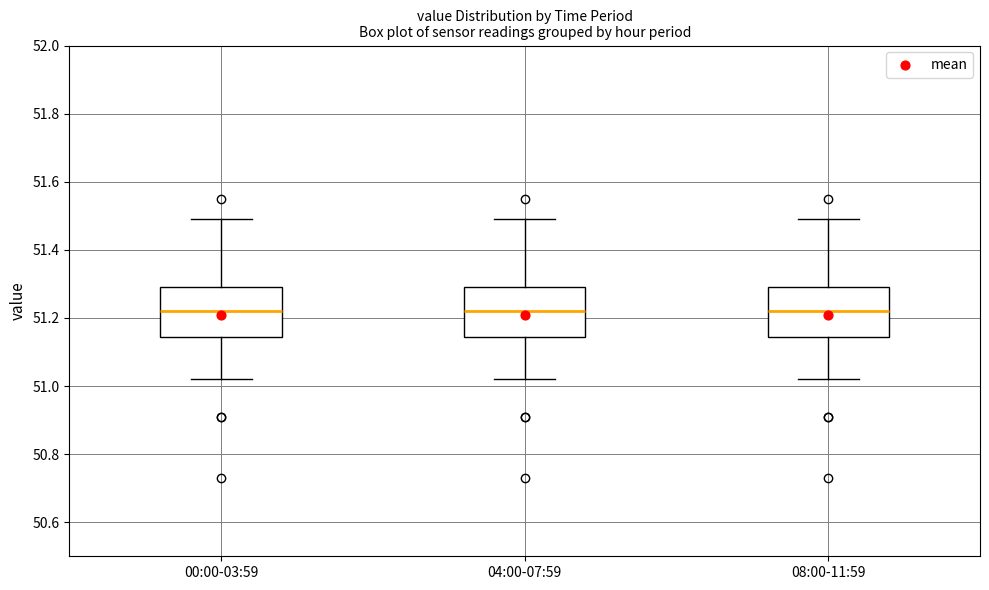

Reading left to right, read every box against the y-axis: the position of its median line, the range the box covers, and the ends of its whiskers. The values are not printed on the chart, so give them approximately, as read against the axis.

00:00-03:59: median 51.22, box 51.14 to 51.30, whiskers 51.02 to 51.50
04:00-07:59: median 51.22, box 51.14 to 51.30, whiskers 51.02 to 51.50
08:00-11:59: median 51.22, box 51.14 to 51.30, whiskers 51.02 to 51.50